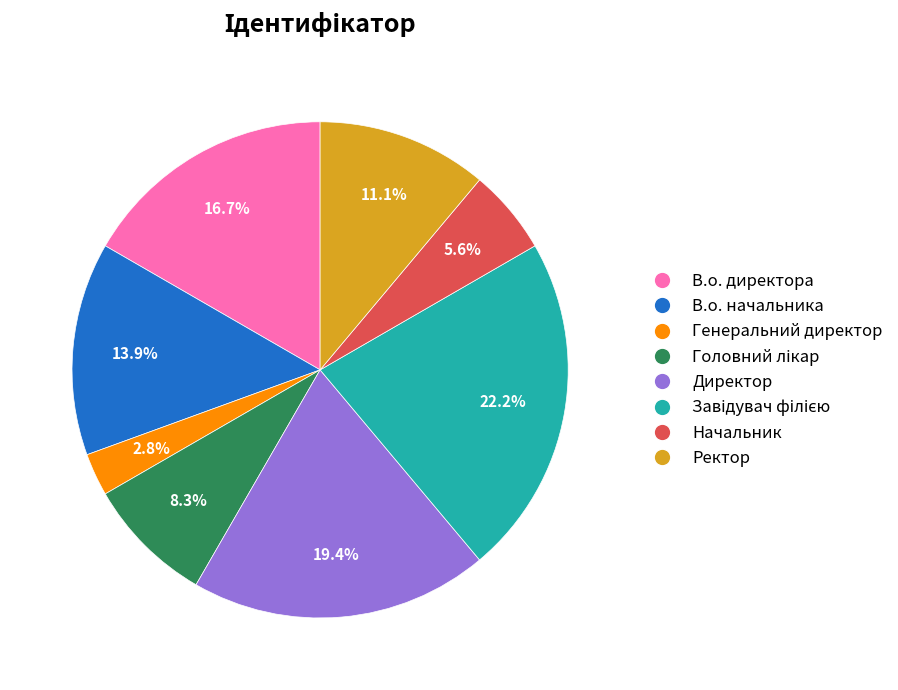

Which slice is the smallest?

Генеральний директор